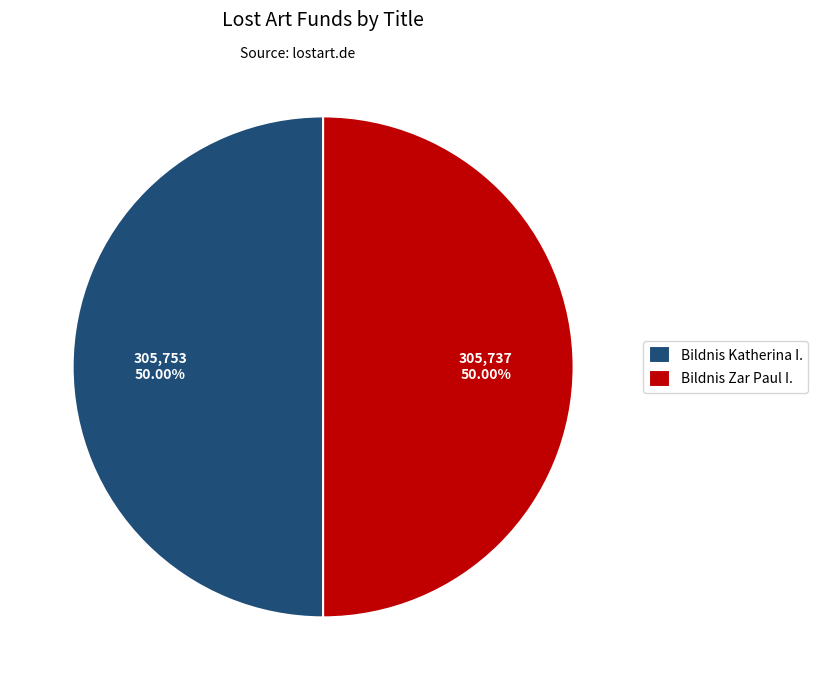

Is it true that Bildnis Zar Paul I. is 56% of the pie?

False